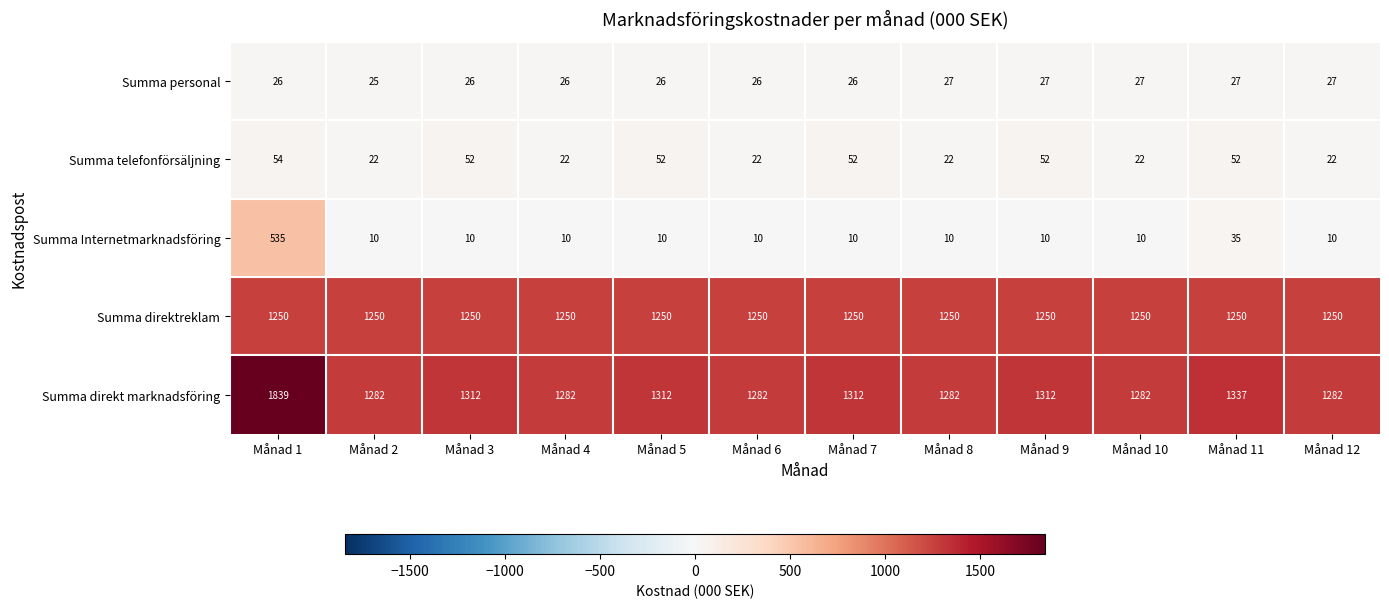

What is the difference between the highest and lowest values at Månad 4?

1272